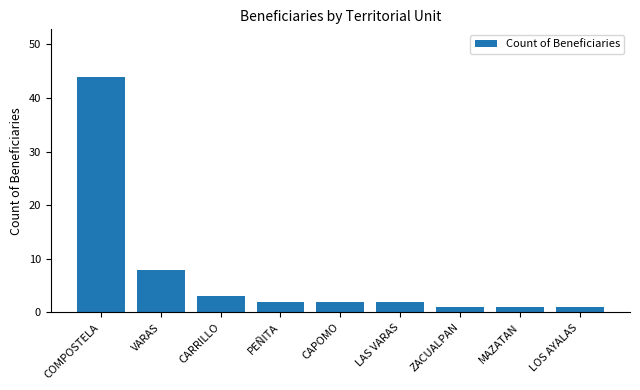

Reading right to left, what are all the values shown in this chart?

LOS AYALAS=1	MAZATAN=1	ZACUALPAN=1	LAS VARAS=2	CAPOMO=2	PEÑITA=2	CARRILLO=3	VARAS=8	COMPOSTELA=44